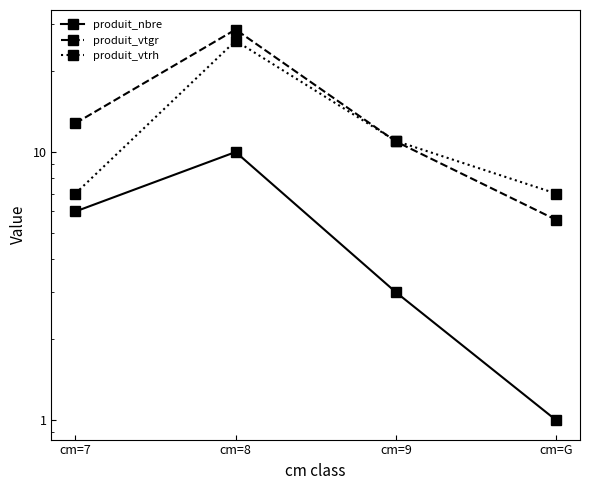

Between cm=7 and cm=8, which series saw the biggest shift?

produit_vtrh